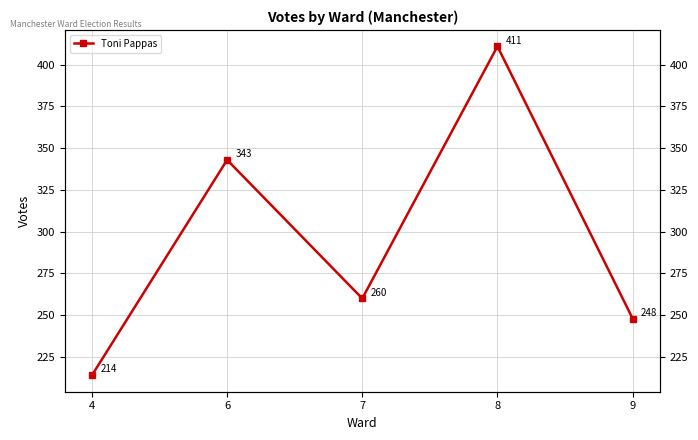

The chart shows a value of 248 at 9. True or false?

True